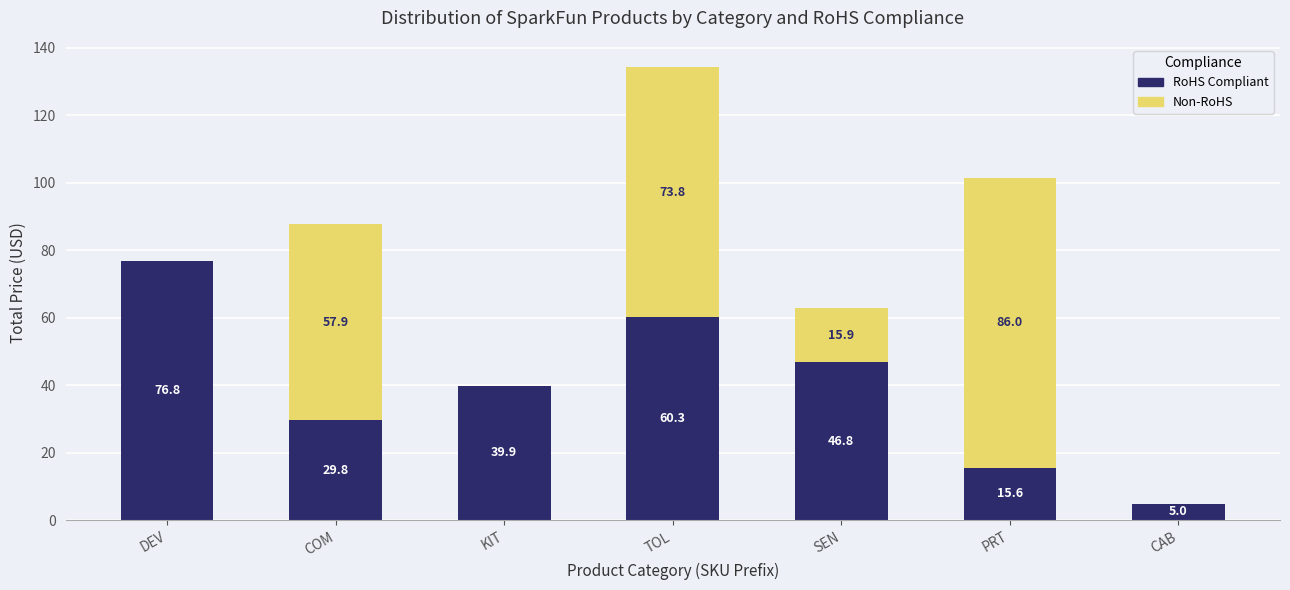

Are the bars grouped side by side (vs. stacked)?

No